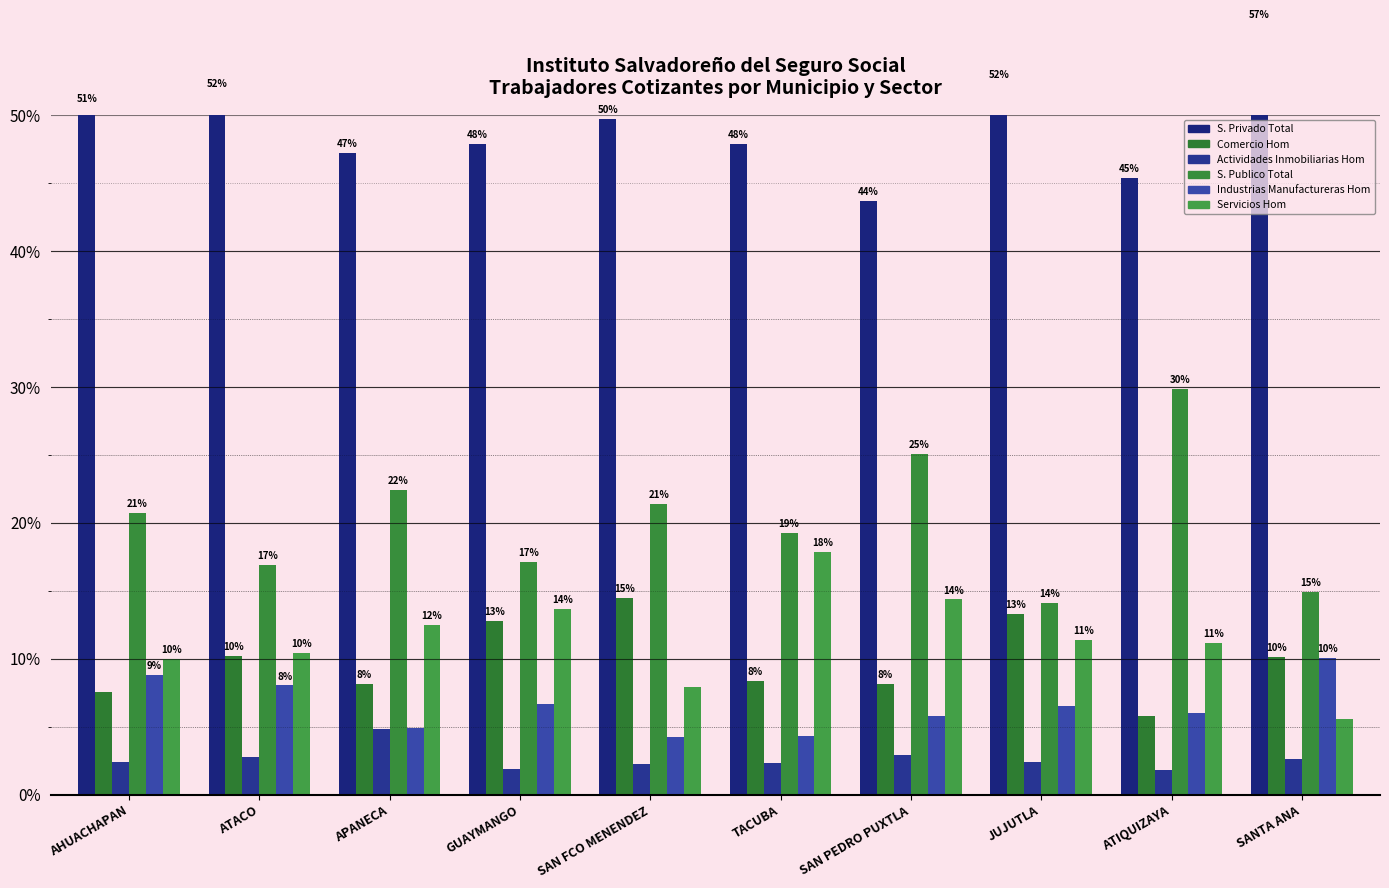

How many distinct data groups are displayed?

6